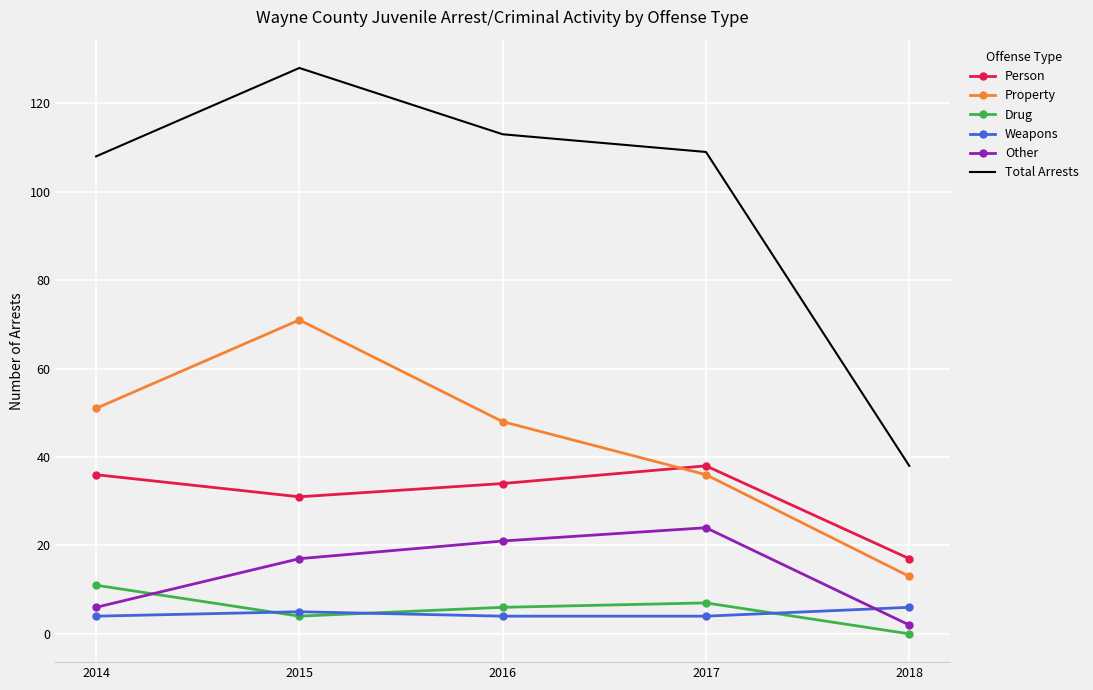

What is the difference between the maximum and minimum values in the Weapons series?

2